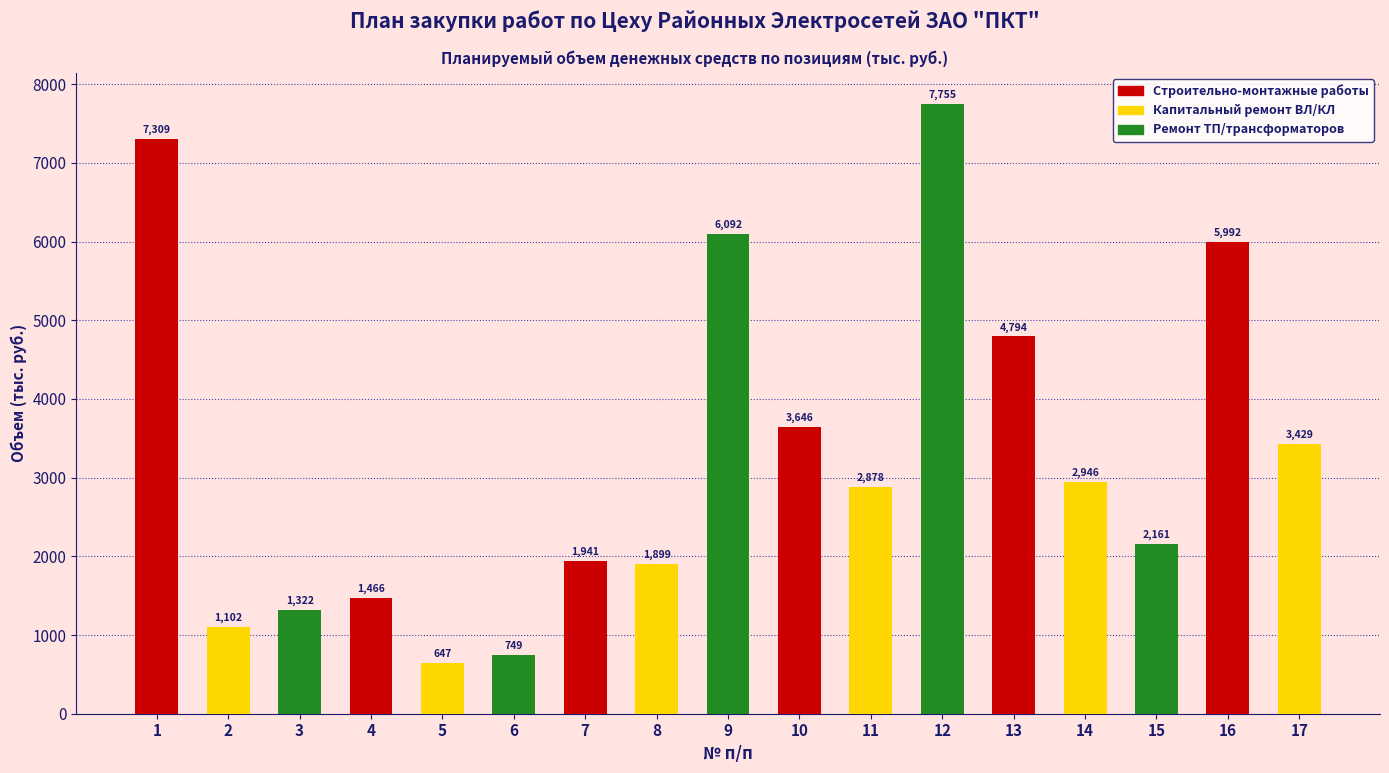

At which category does the chart reach its minimum across all series?

5